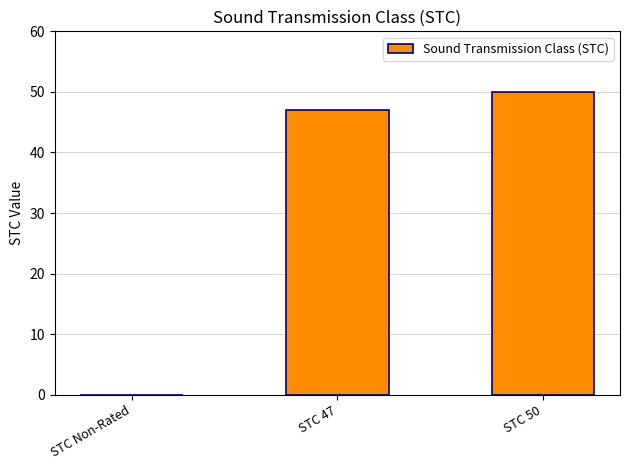

Which category has the highest value across all series?

STC 50